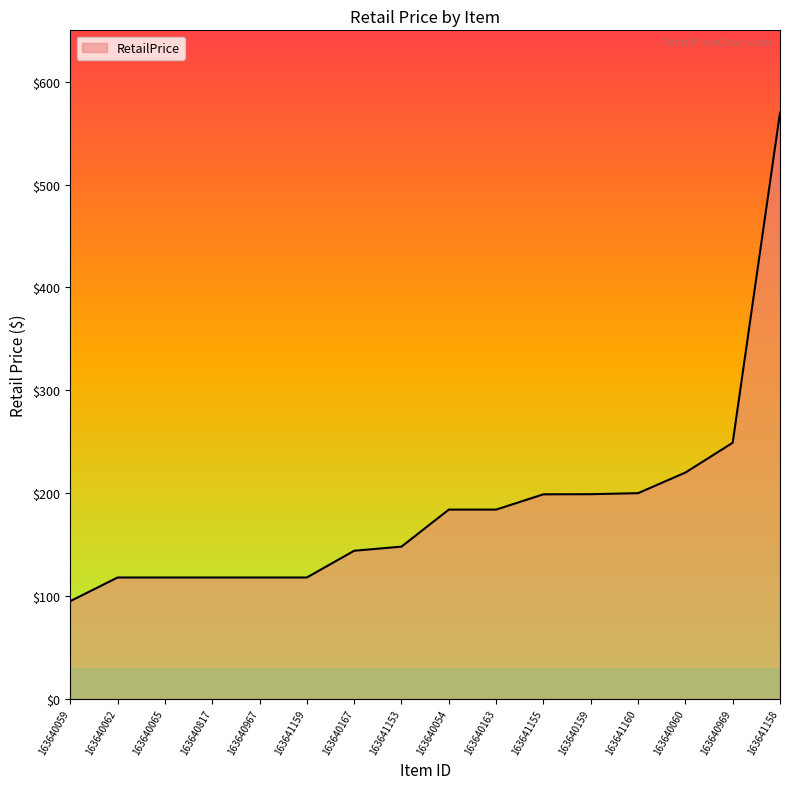

What is the sum of the values at 163640059 and 163641155?

293.9